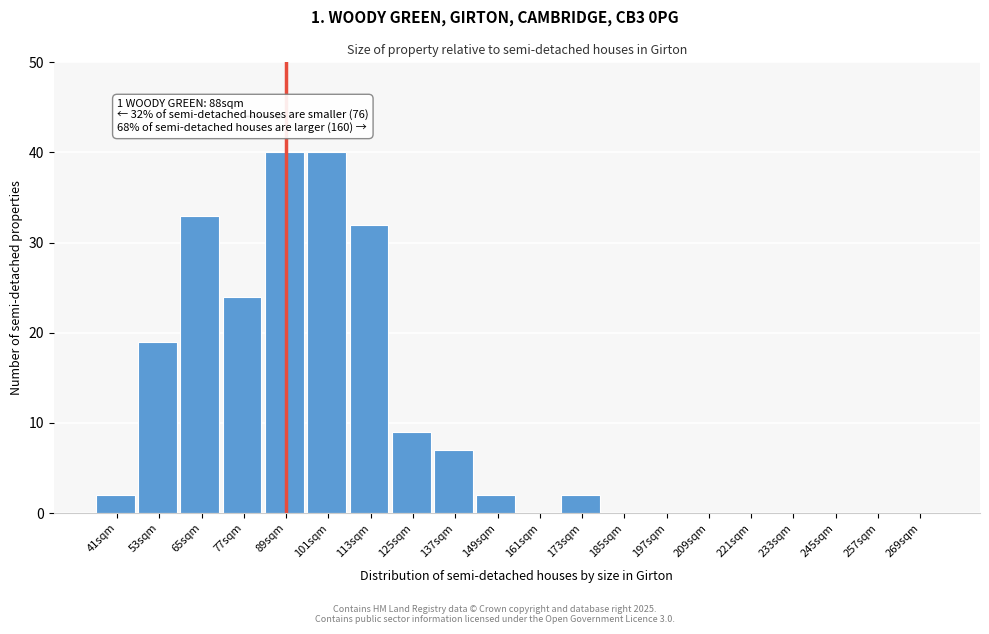

Reading left to right, list all the values displayed in this chart.

41sqm=2	53sqm=19	65sqm=33	77sqm=24	89sqm=40	101sqm=40	113sqm=32	125sqm=9	137sqm=7	149sqm=2	161sqm=0	173sqm=2	185sqm=0	197sqm=0	209sqm=0	221sqm=0	233sqm=0	245sqm=0	257sqm=0	269sqm=0